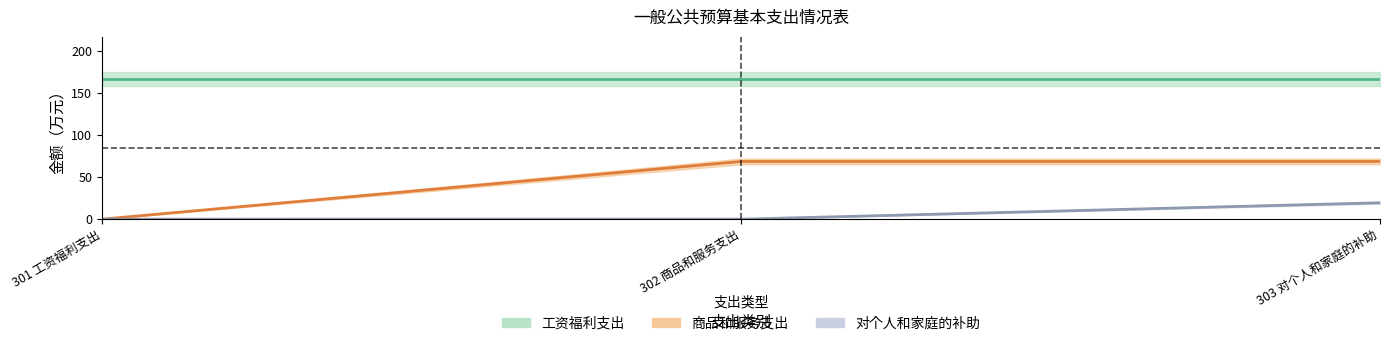

The value at 工资福利支出 is 233.4. True or false?

False